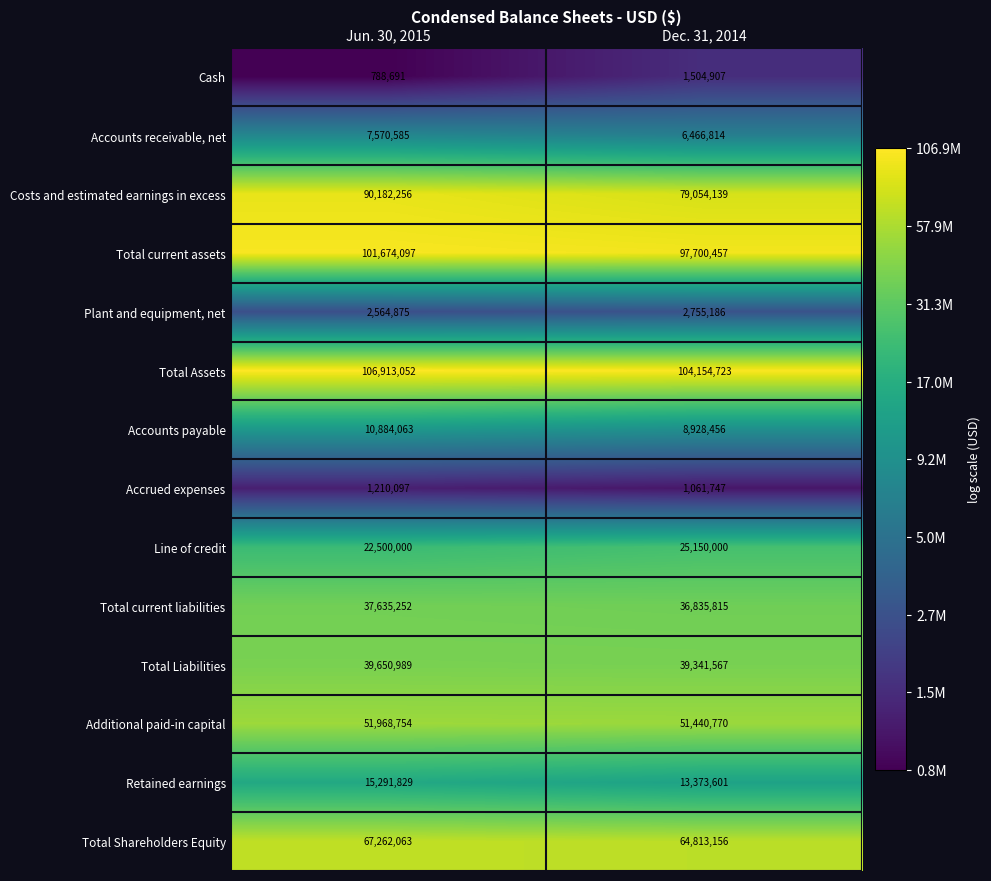

What is the sum of all Total current liabilities values?

74471067